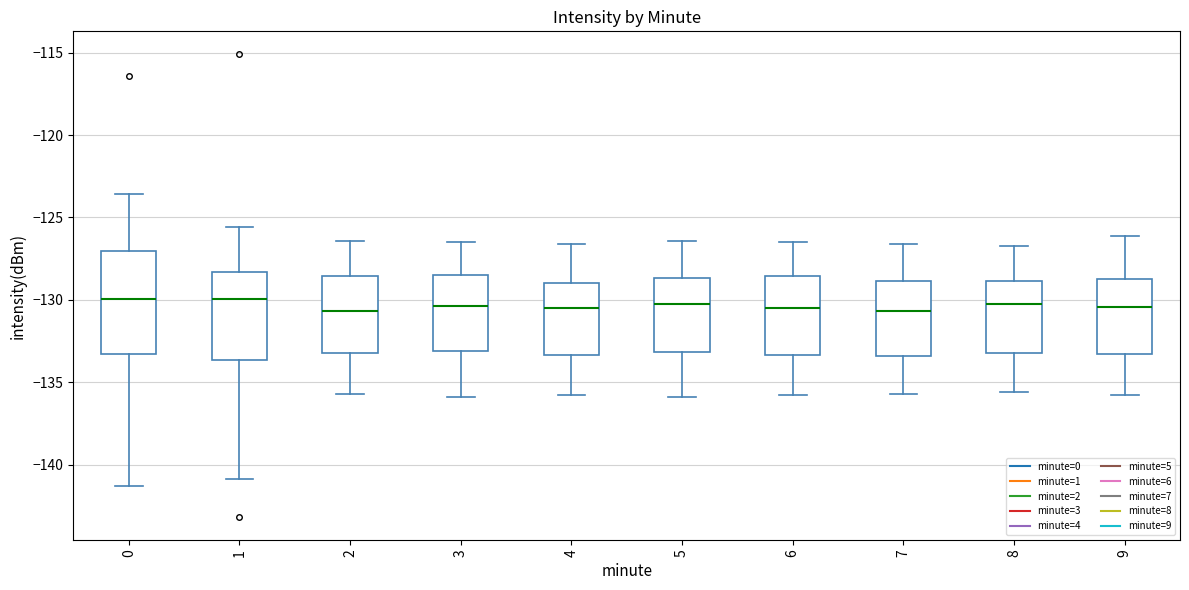

Comparing the boxes themselves (not the whiskers), which one is the tallest?

0